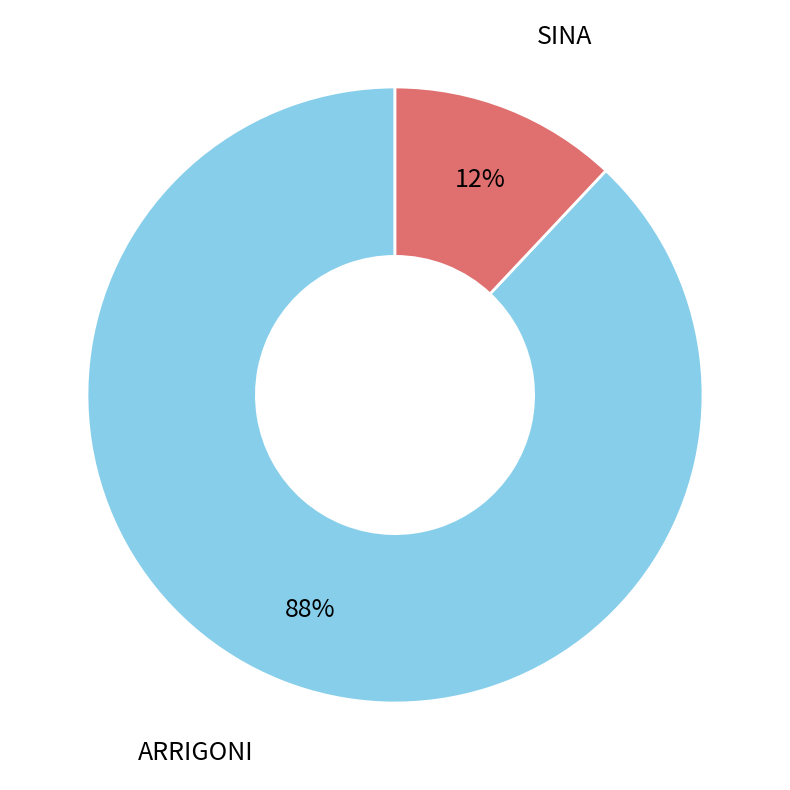

How many slices are in this pie chart?

2